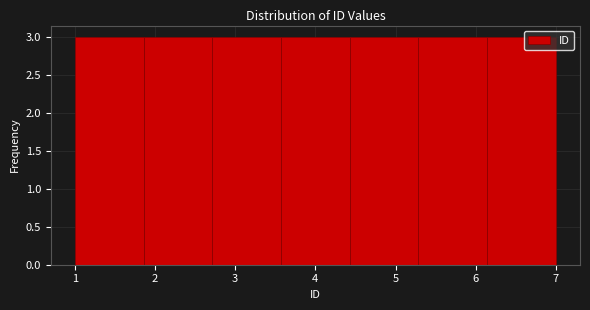

How tall is the bar that spans 5.3 to 6.1 on the x-axis? Neither the bar edges nor the heights are printed on the chart, so give them approximately, as read against the axes.

3